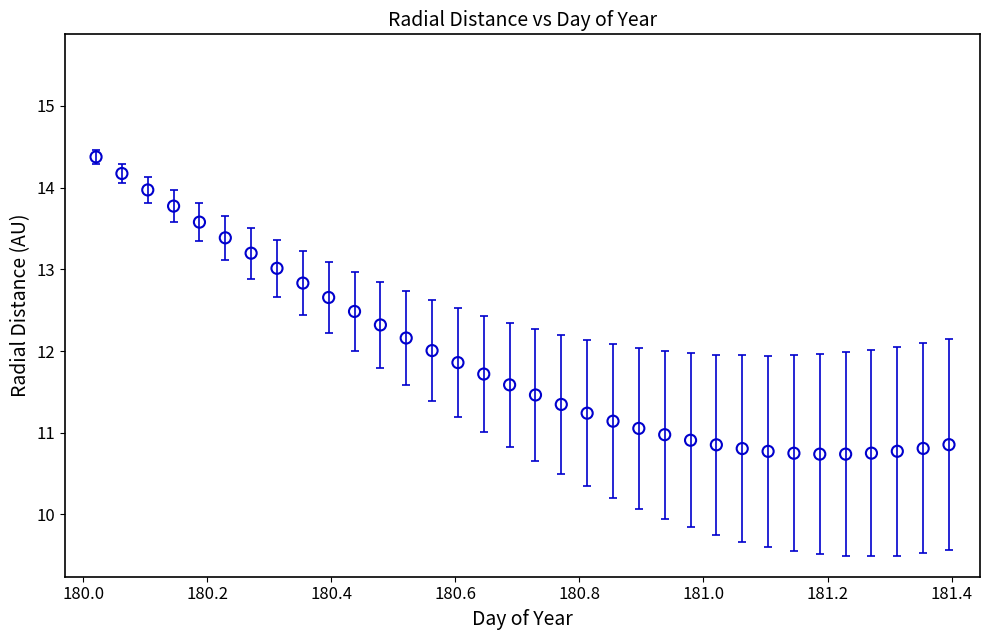

What is the range of Y values (max minus min)?

3.6